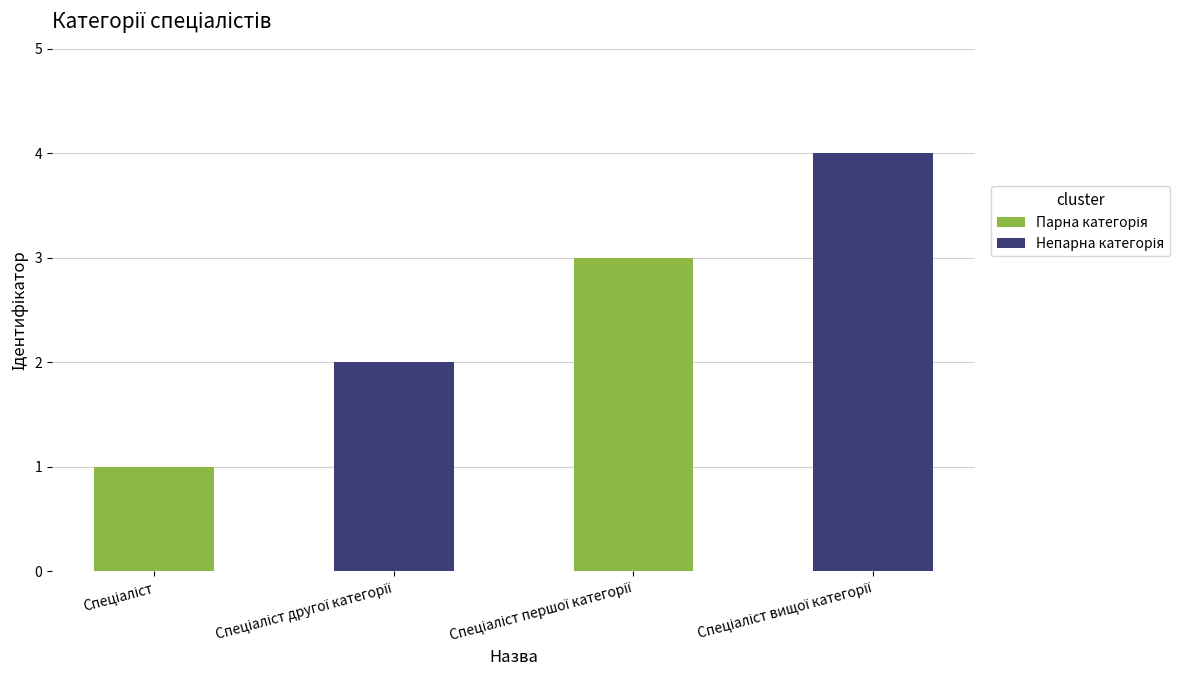

What is the maximum value shown in the chart?

4